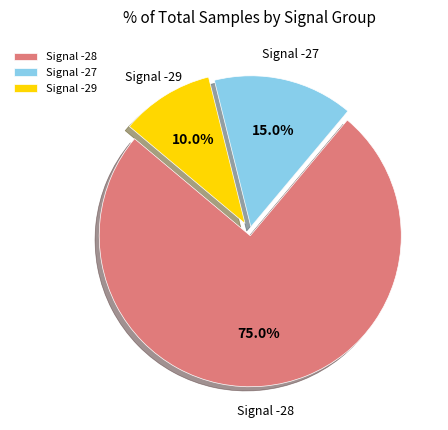

What portion of the pie excludes Signal -27?

85.0%